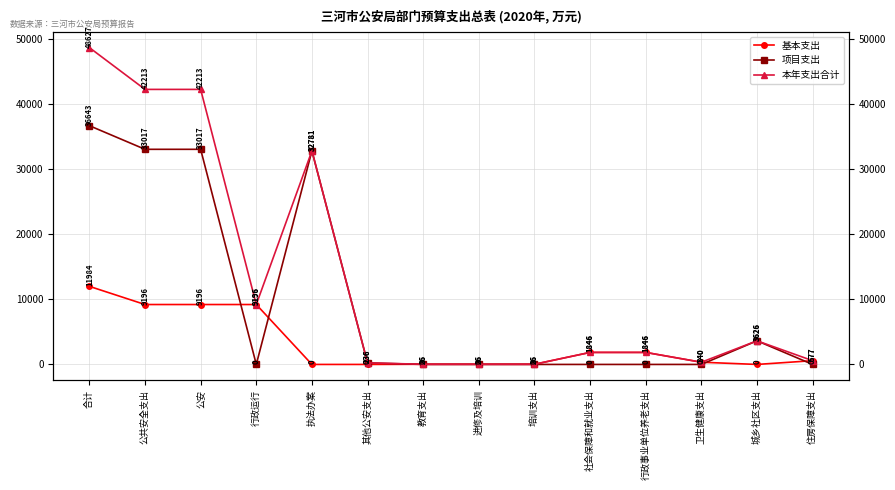

At how many categories does at least one series exceed 45362?

1